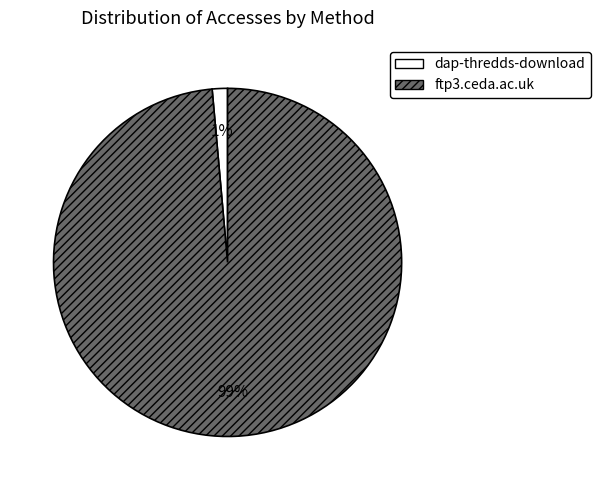

To the nearest percent, what portion does ftp3.ceda.ac.uk represent?

99%